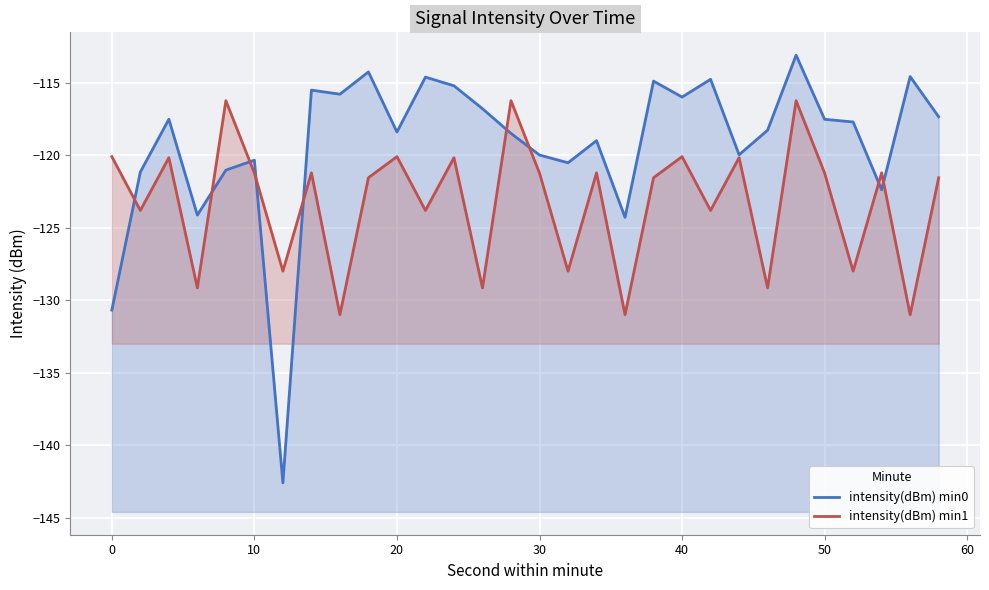

Rank the series by their maximum value, from highest to lowest.

intensity(dBm) min0, intensity(dBm) min1